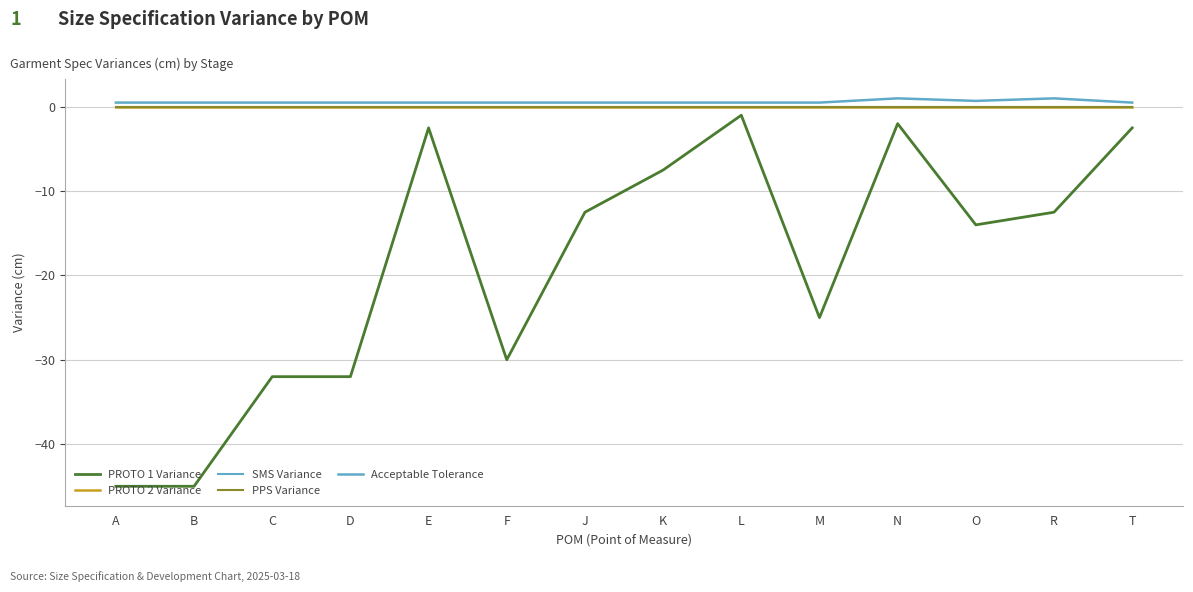

True or false: SMS Variance and PROTO 1 Variance cross at least once.

False